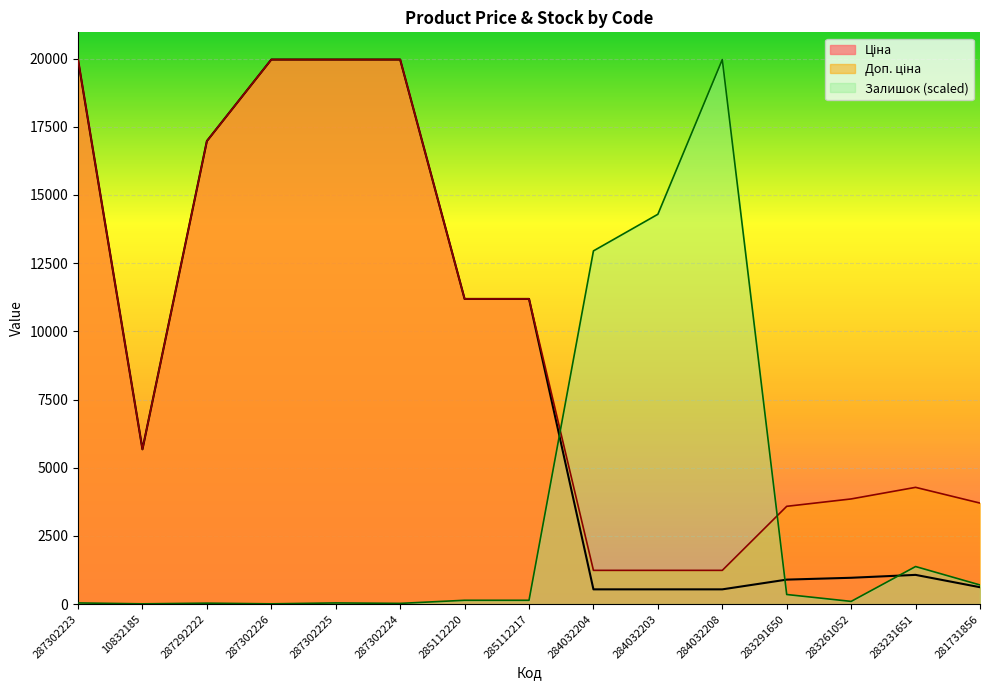

How many data points in Ціна are above 5673?

8